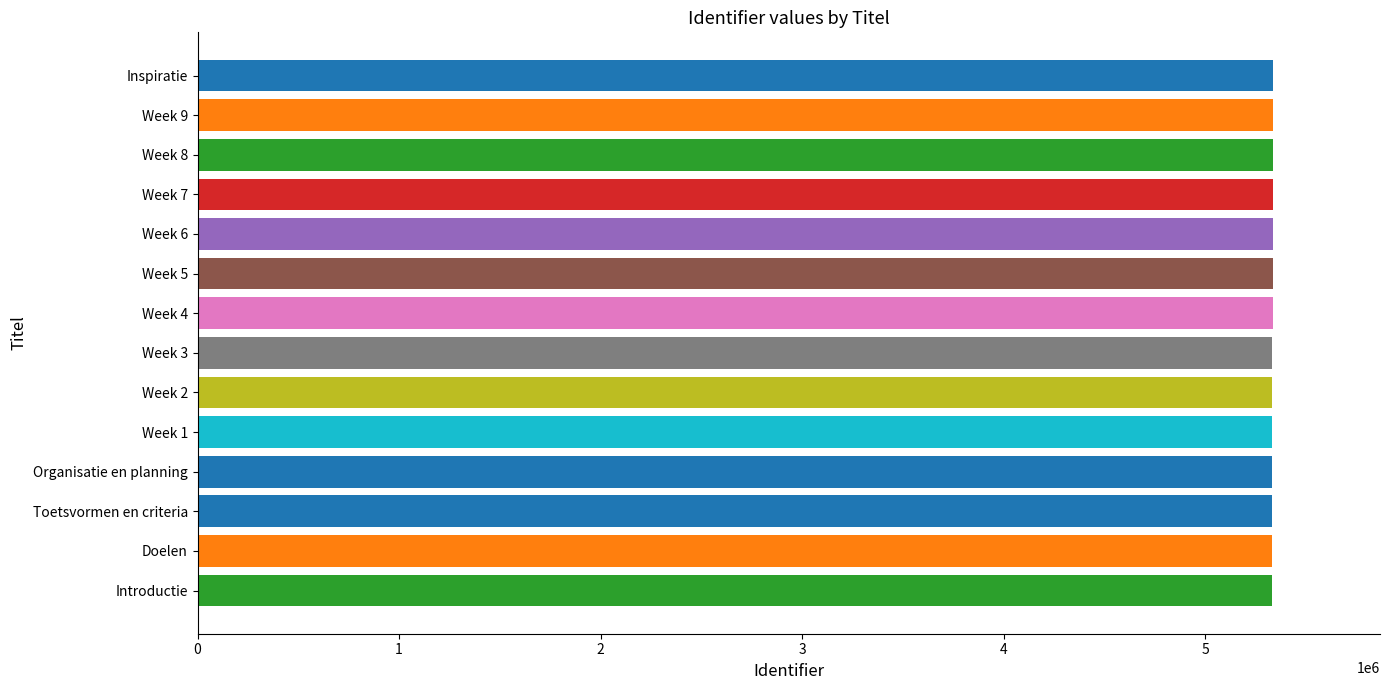

What is the ratio of the value at Week 6 to the value at Organisatie en planning?

1.0